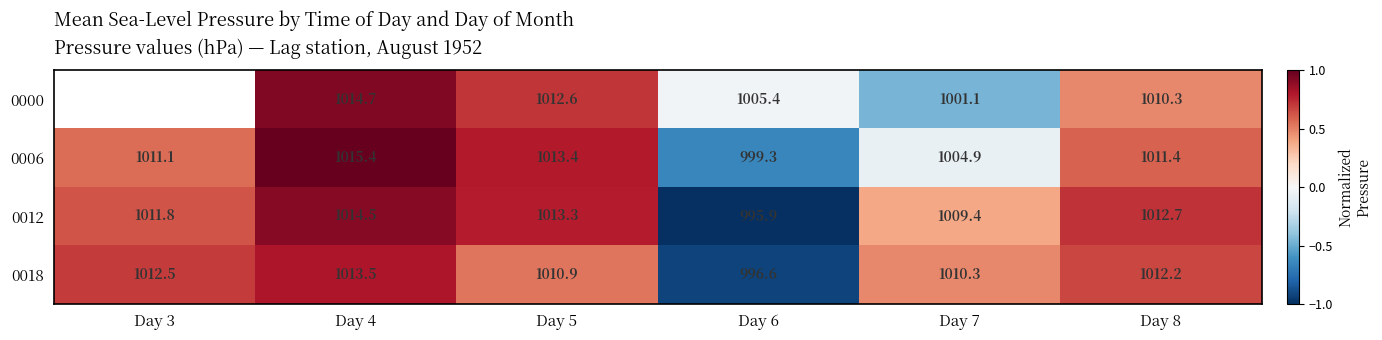

True or false: 0012 has a value of 0.1 at Day 7.

False